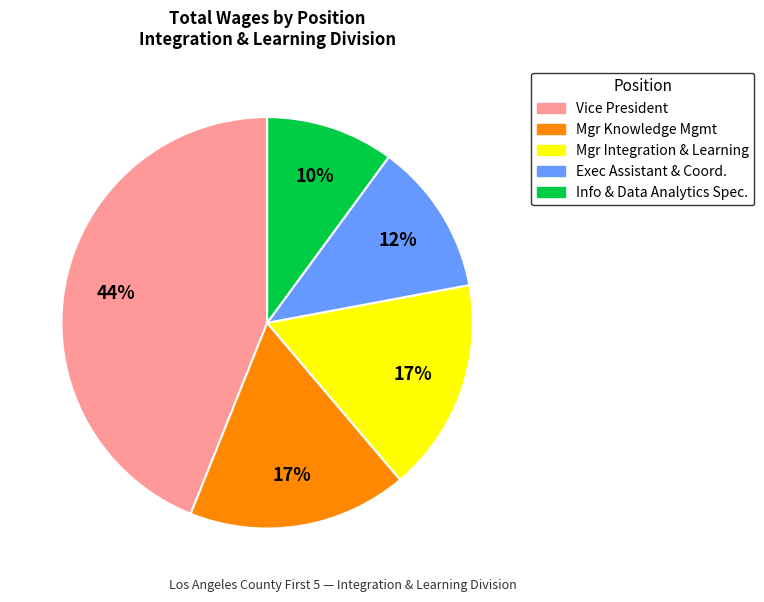

Does any single category account for the majority?

No